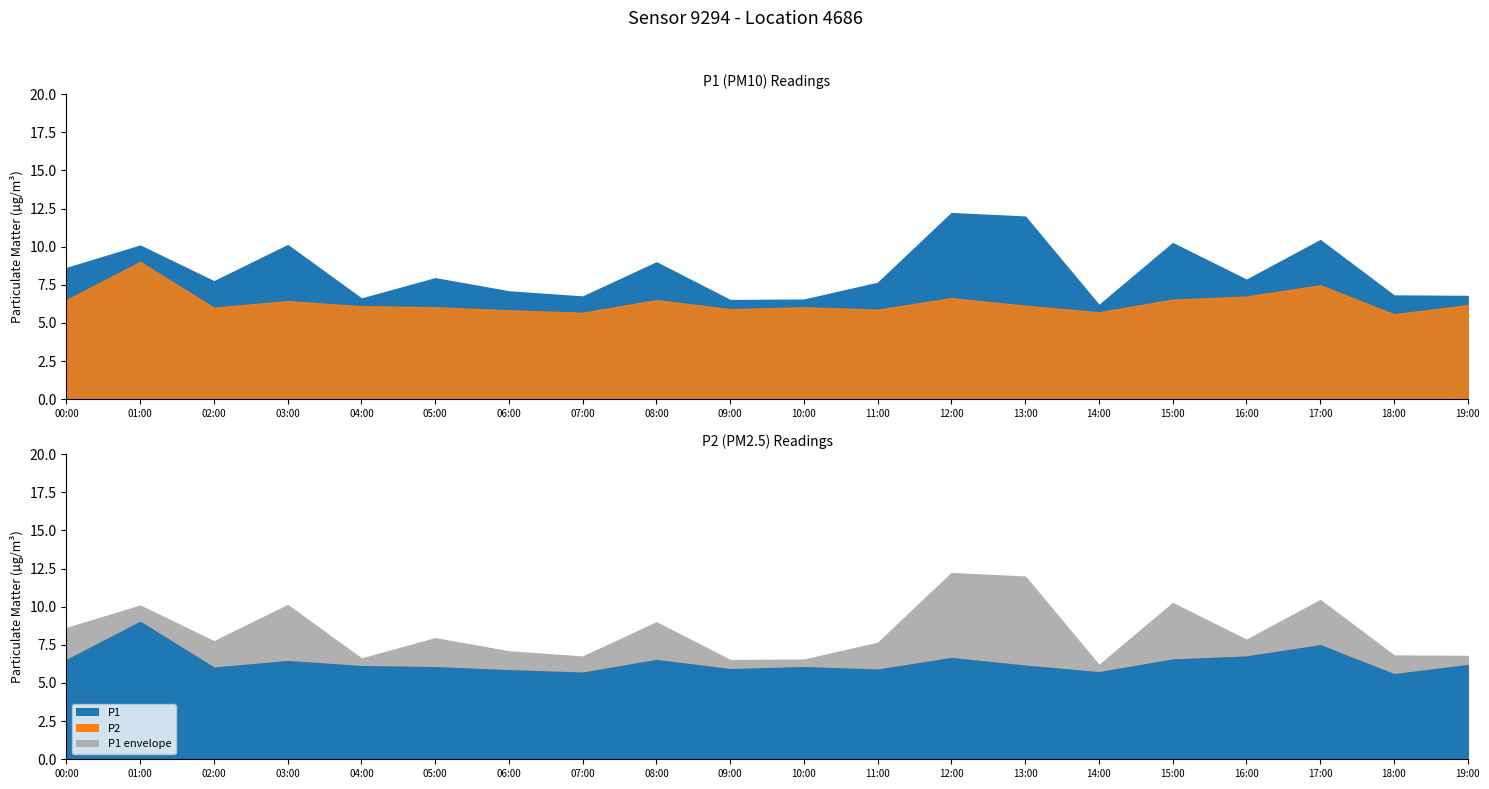

What is the difference between the maximum and second lowest values in the P2 series?

3.3